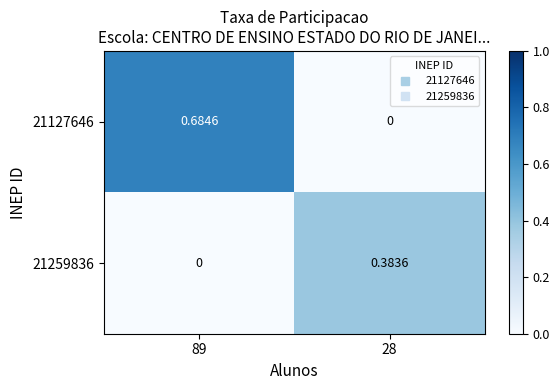

Count the number of categories in the chart.

2